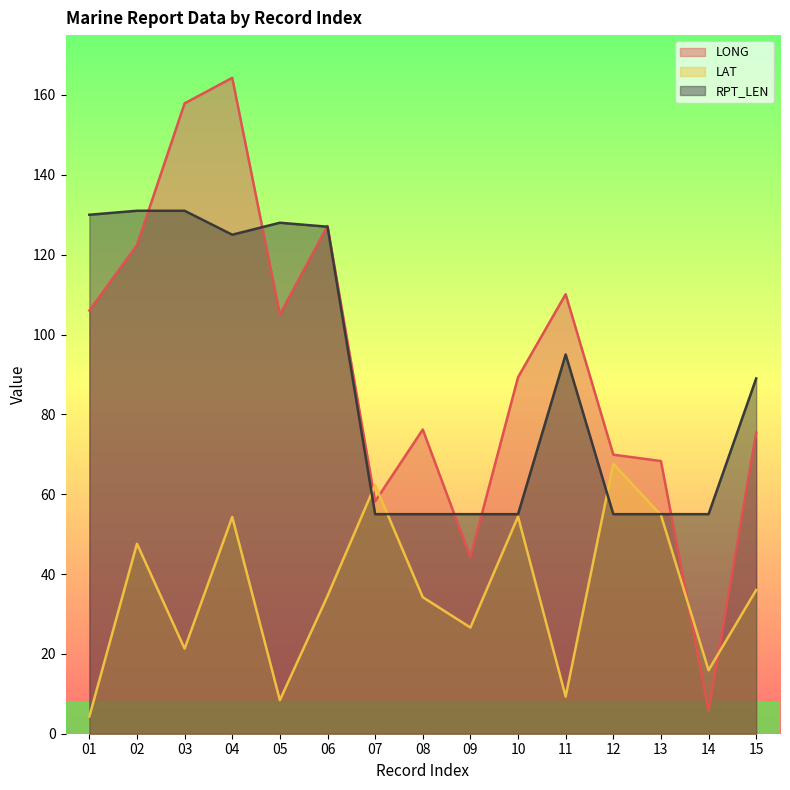

Rank the series at 01 from lowest to highest value.

LAT, LONG, RPT_LEN